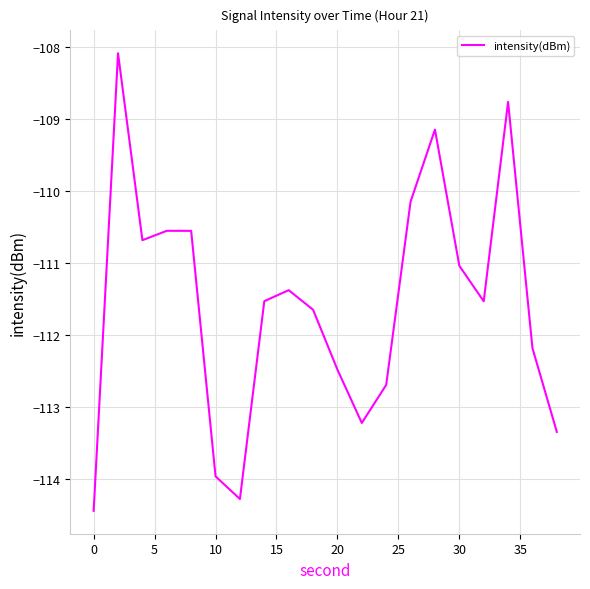

What is the greatest value displayed?

-108.1